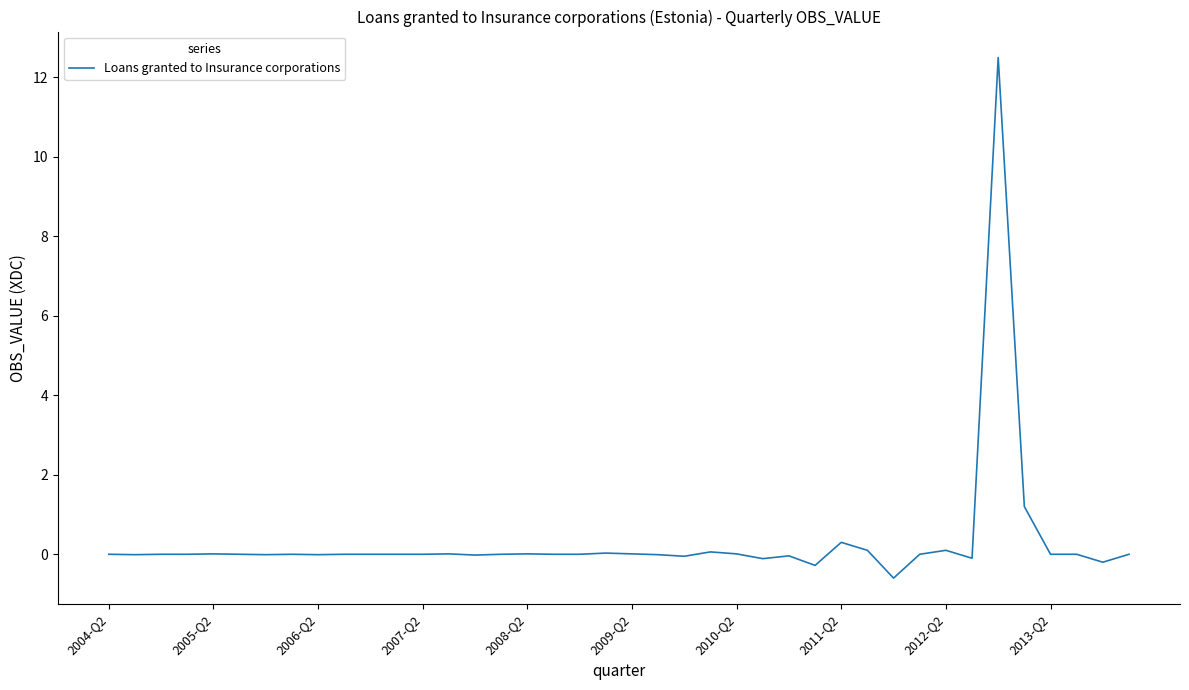

What is the minimum value shown in the chart?

-0.6